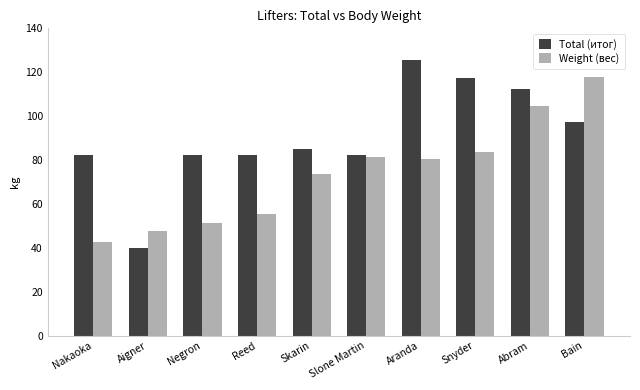

At which label does Total (итог) reach its minimum?

Aigner